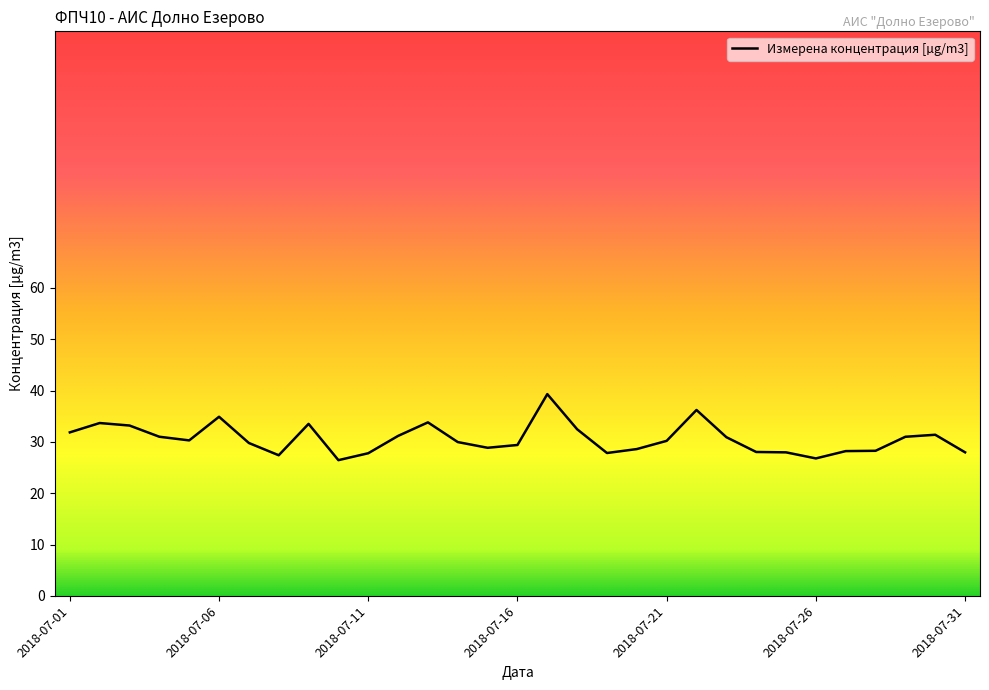

What is the difference between the maximum and minimum values?

12.9